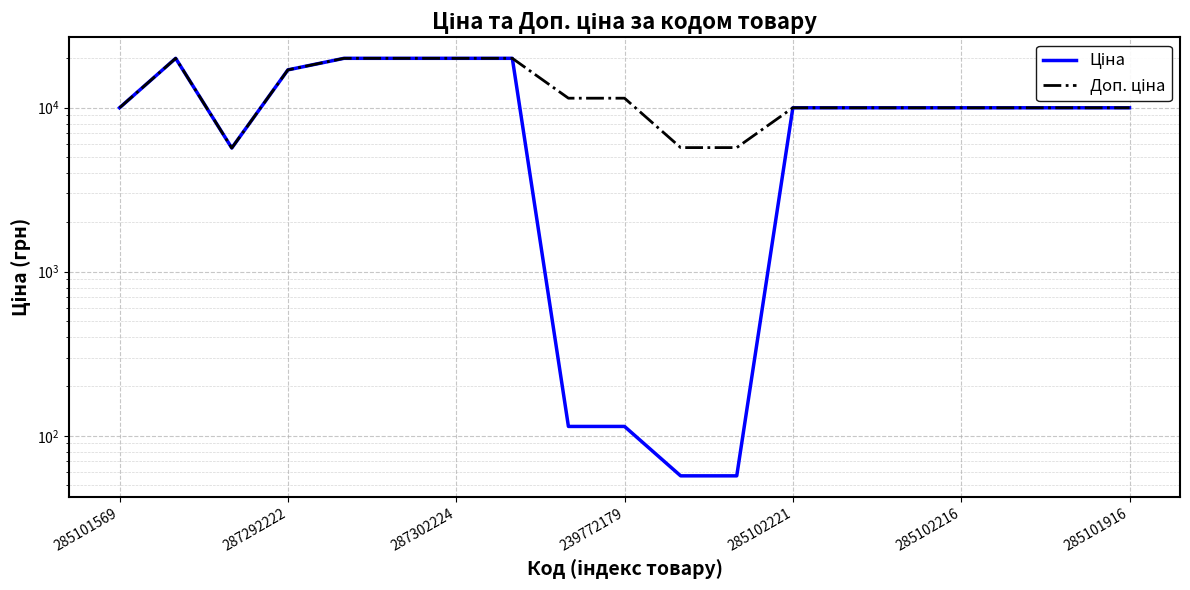

What is the sum of the Доп. ціна values at 17 and 285102221?

29939.2